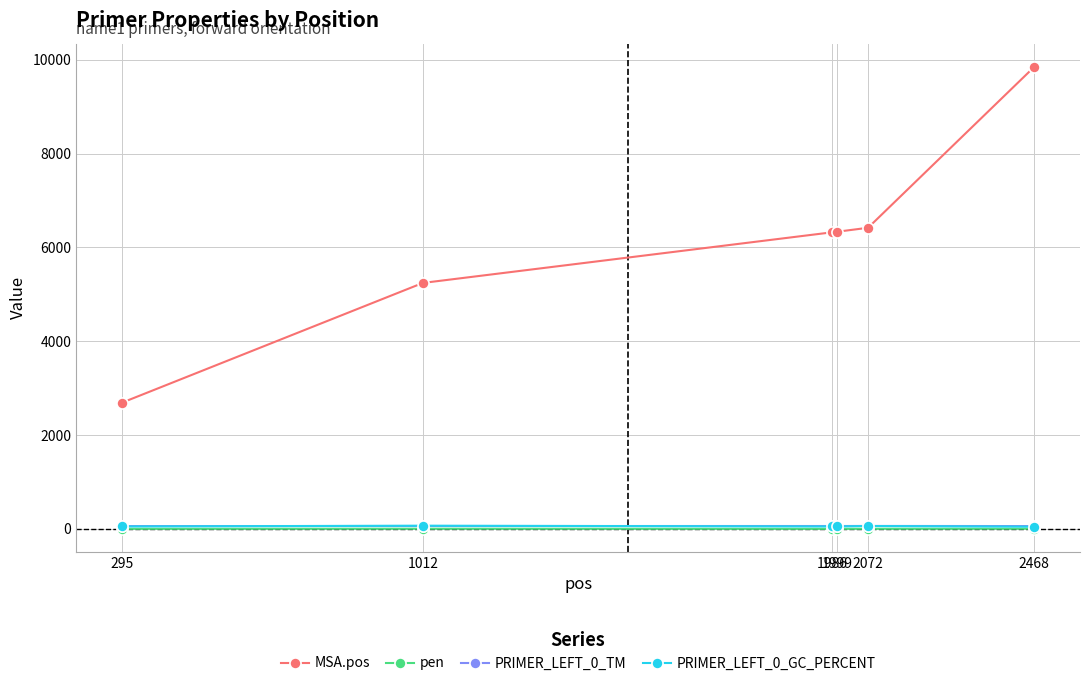

True or false: pen has more than 2 interior local peaks.

False